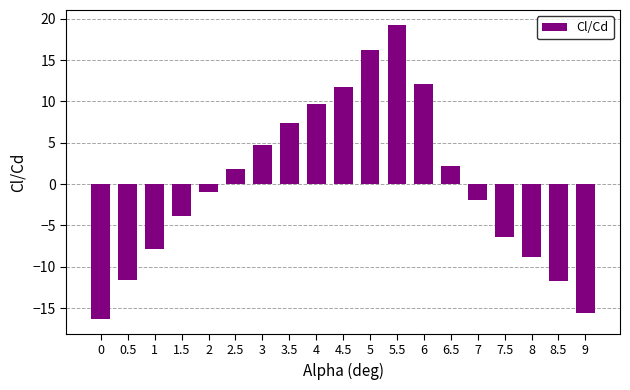

Which category has the highest value across all series?

5.5